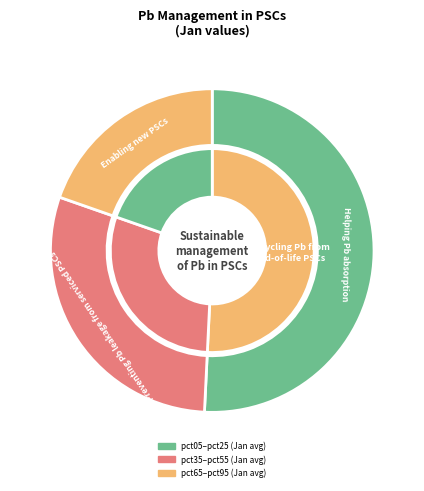

To the nearest percent, what portion does pct25 represent?

14%